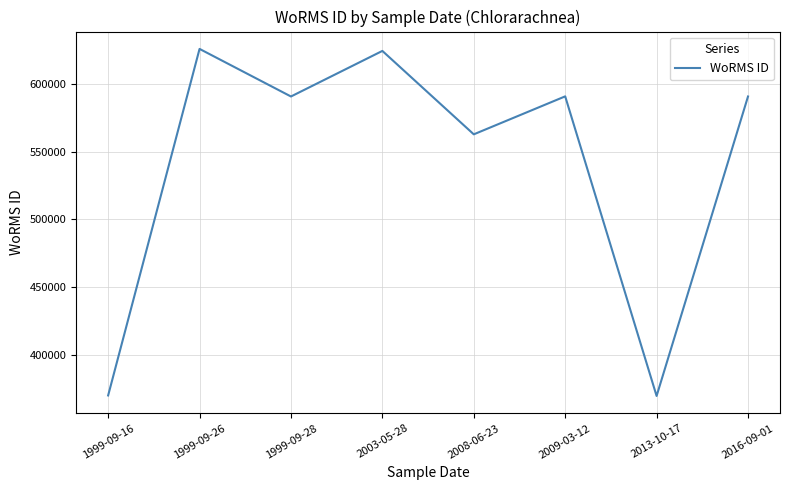

Is it true that the value at 2013-10-17 is 540852?

False